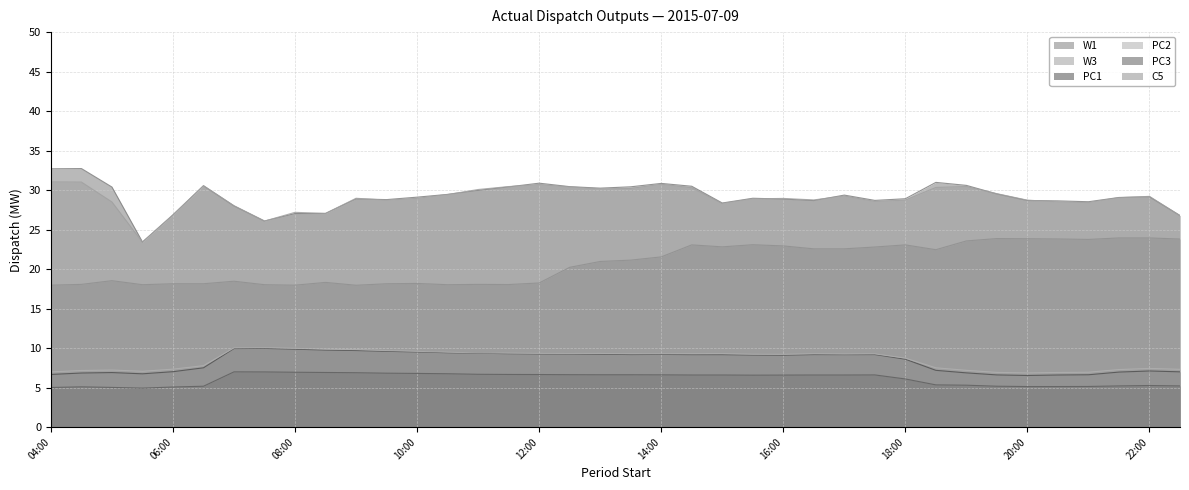

In PC2, how many points are lower than both neighbors (excluding endpoints)?

7